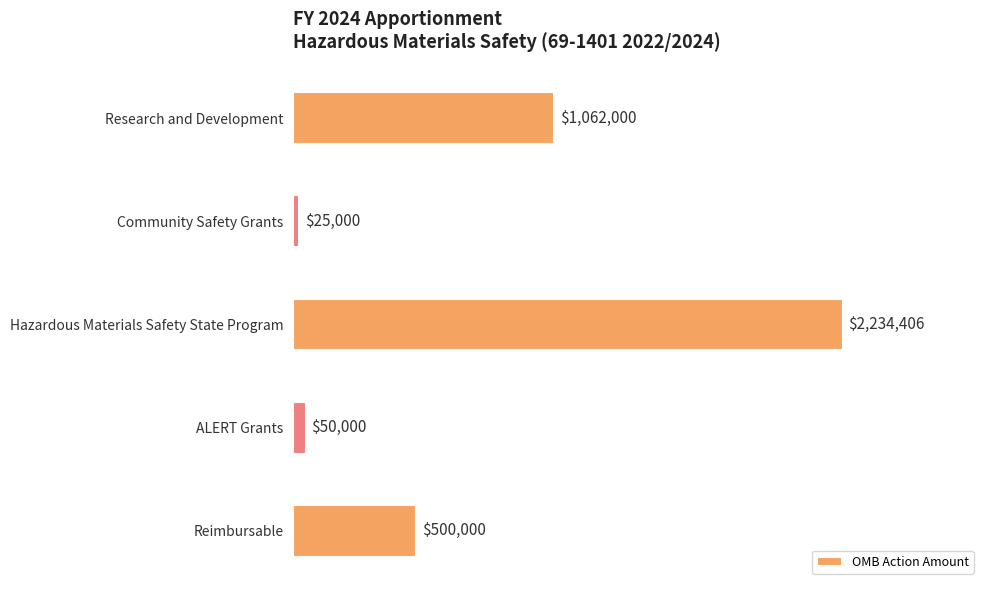

What is the maximum value shown in the chart?

2234406